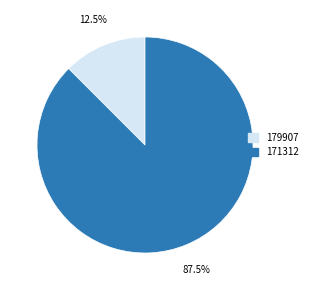

Count the number of slices in the pie.

2